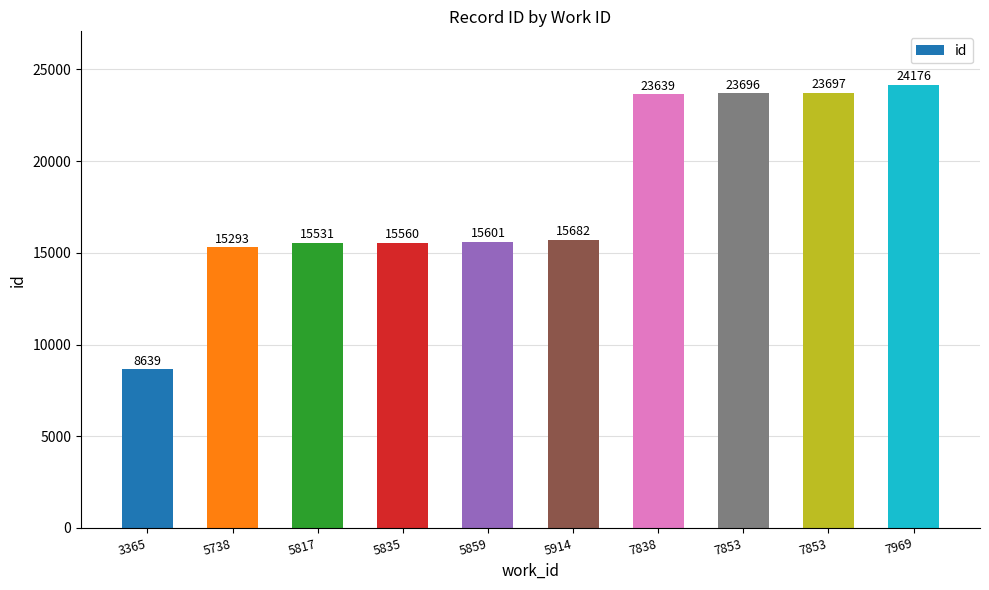

How many bars are there in total?

10